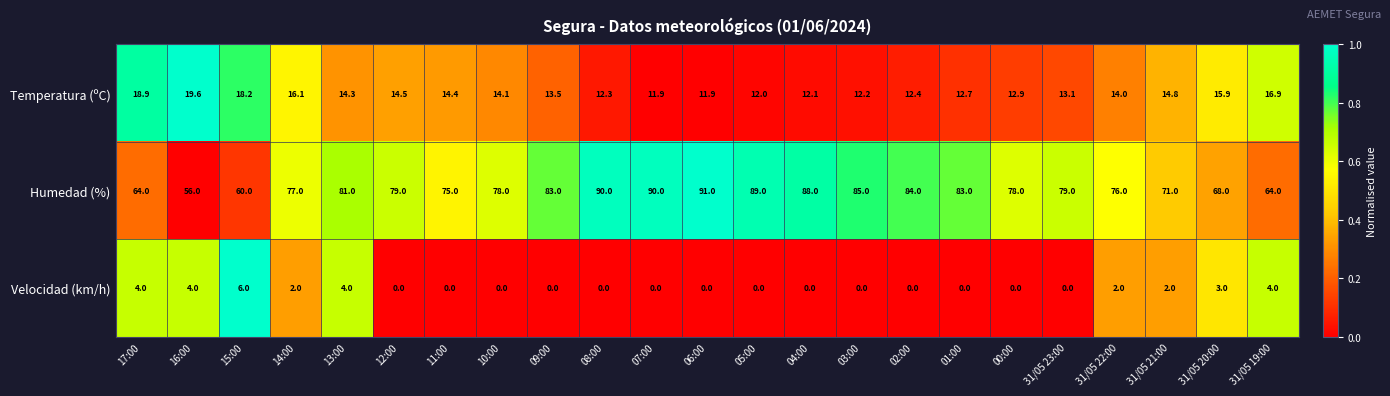

Which series changed the most between 06:00 and 31/05 19:00?

Humedad (%)